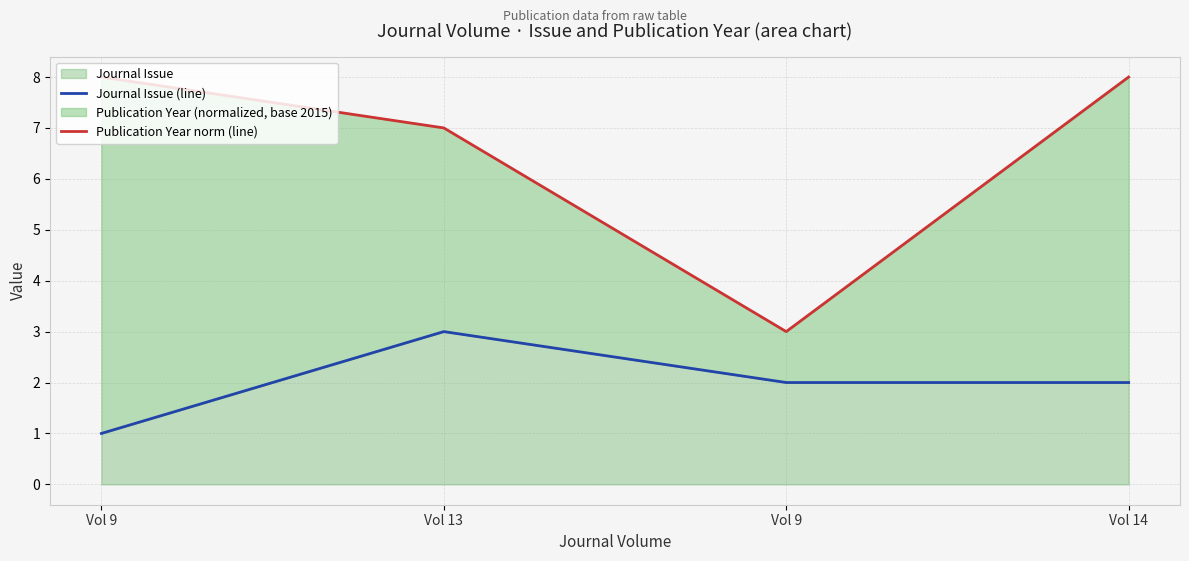

What is the label of the 4th point from the left?

Vol 14